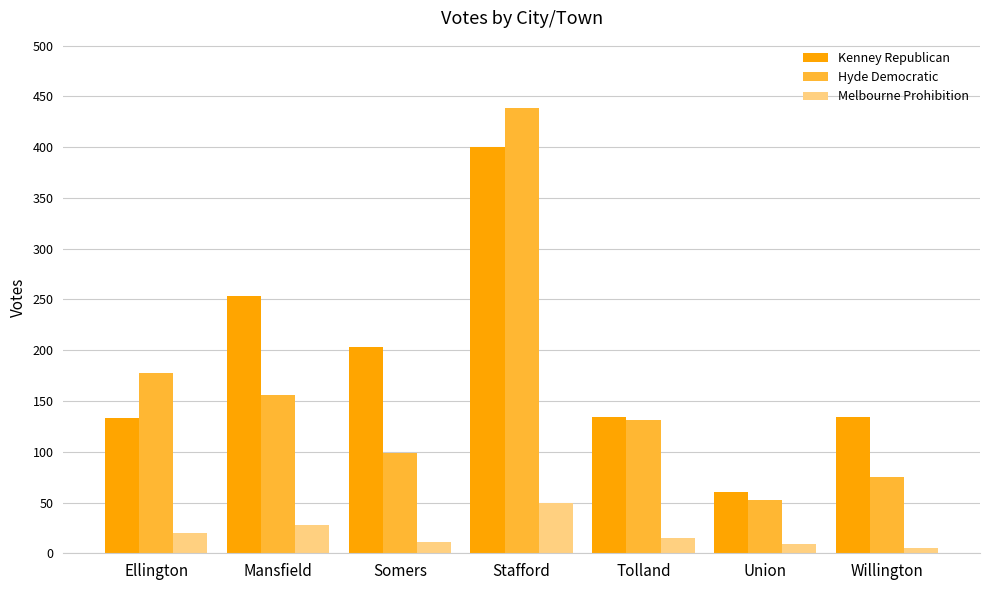

At which label does Melbourne Prohibition first exceed 15?

Ellington